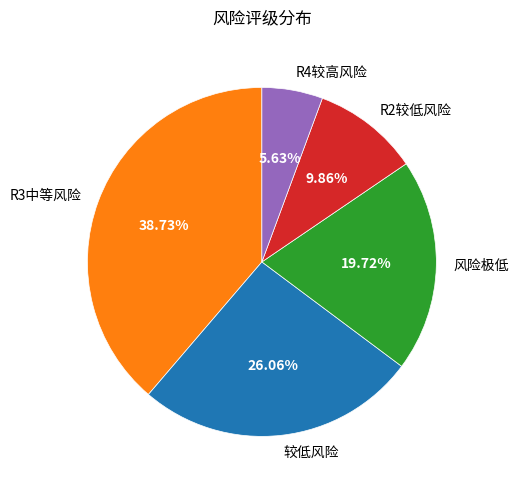

The 较低风险 slice represents 26% of the pie. True or false?

True